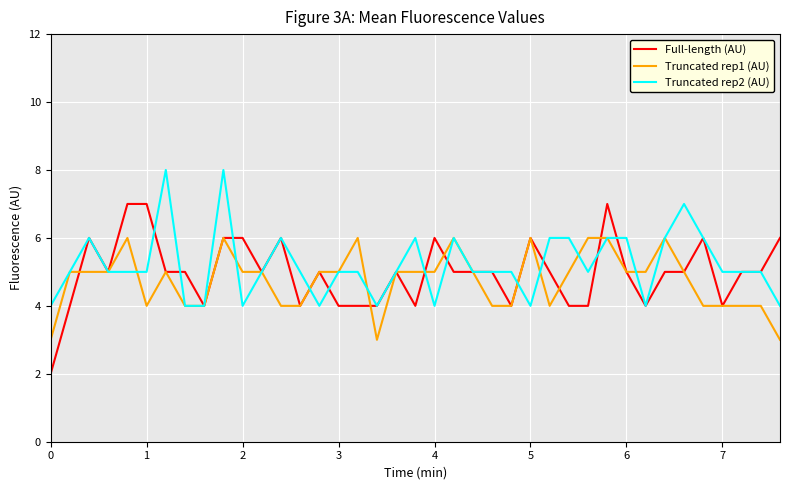

Which series has the largest range (max minus min)?

Full-length (AU)